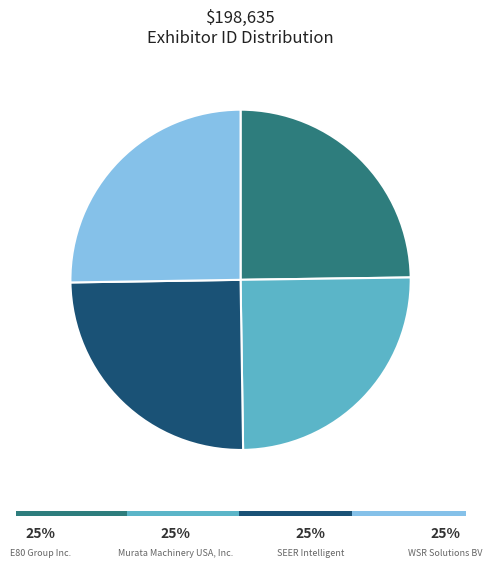

Count the number of slices in the pie.

4